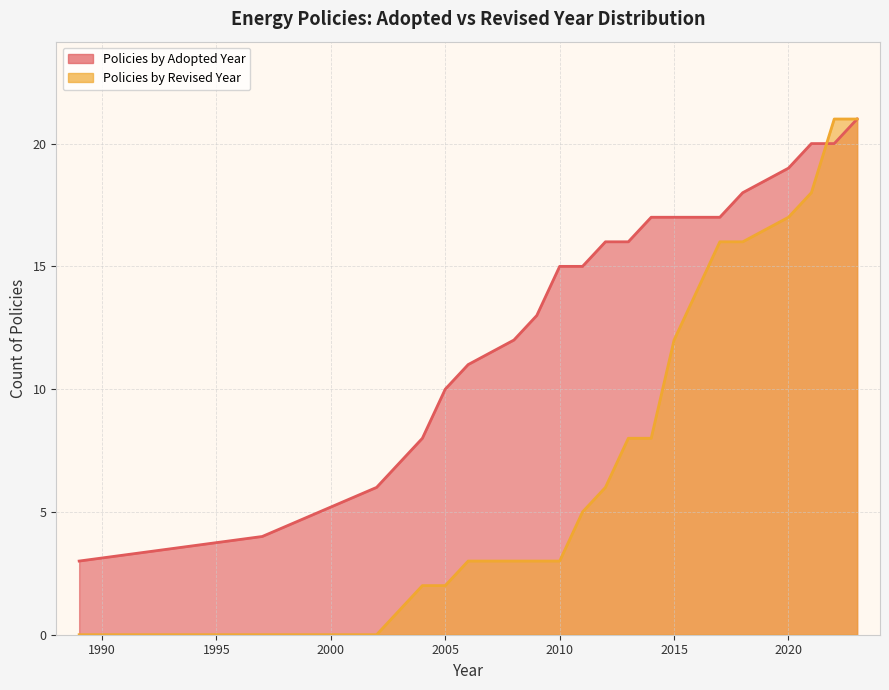

What is the spread (max minus min) of values at 6?

11